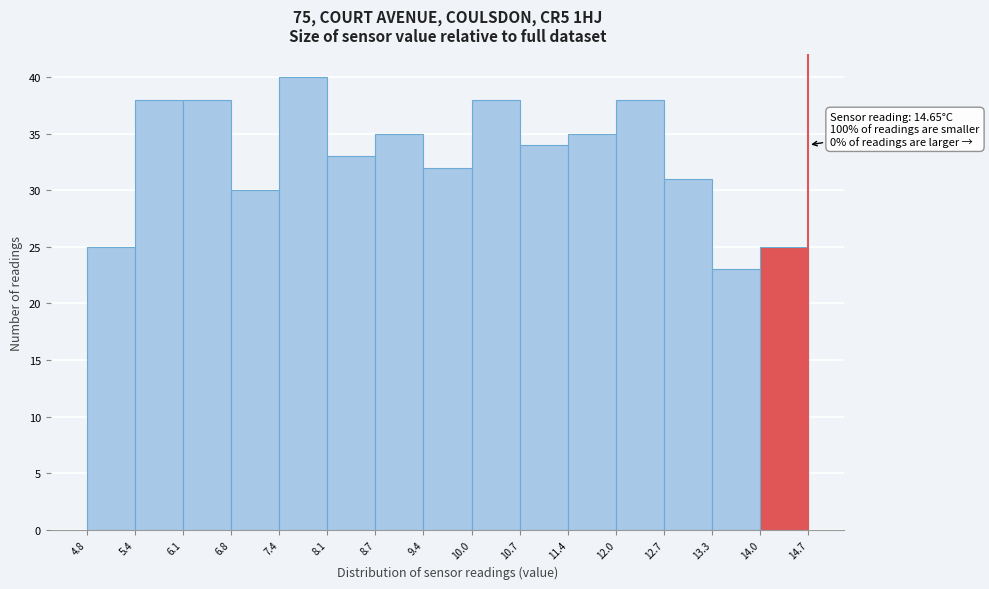

Over which range of the x-axis is the bar tallest?

7.4 to 8.1